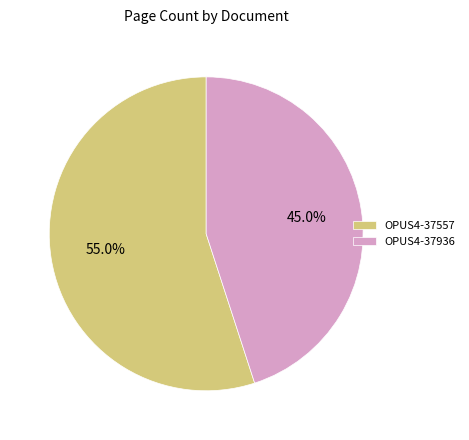

To the nearest percent, what is the average slice percentage?

50%